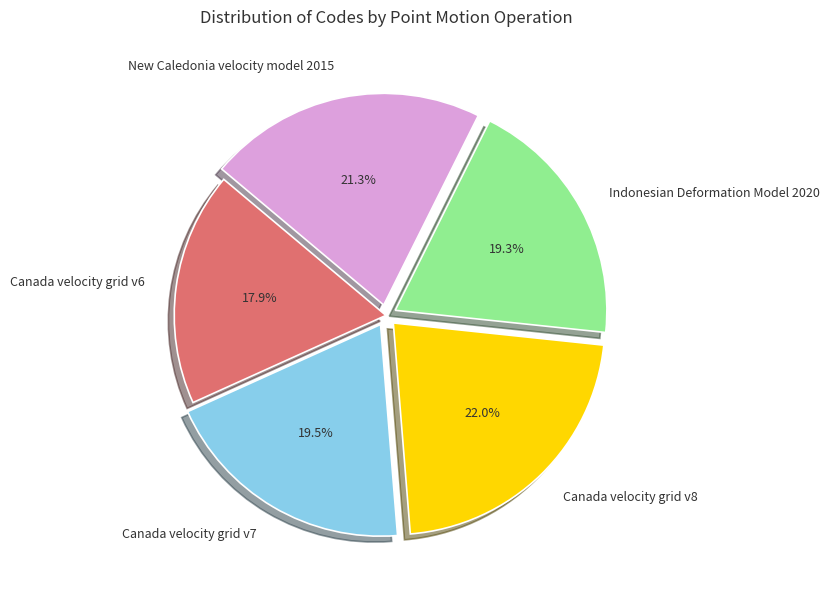

What is the smallest slice in the pie chart?

Canada velocity grid v6